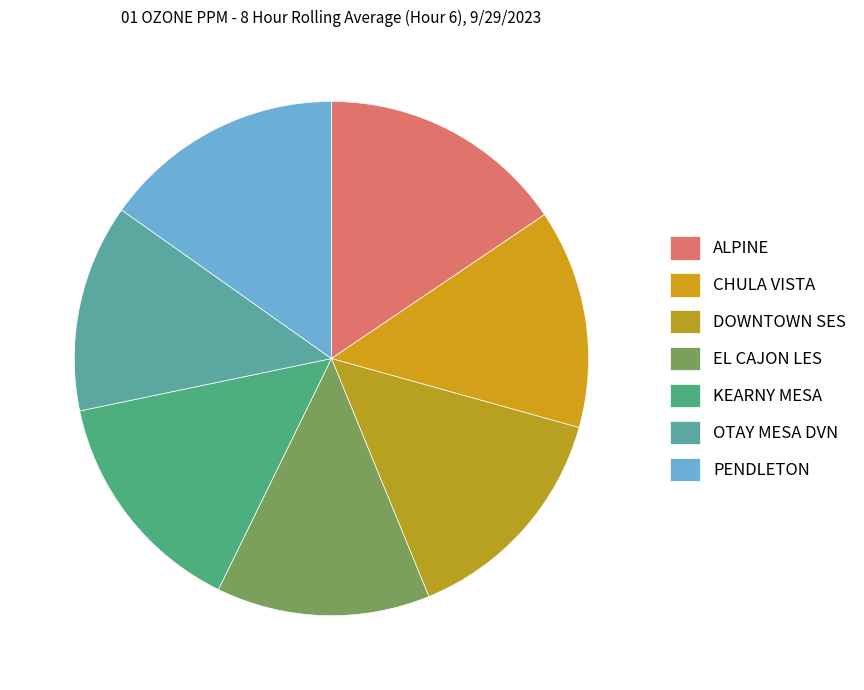

How many segments does this pie chart have?

7